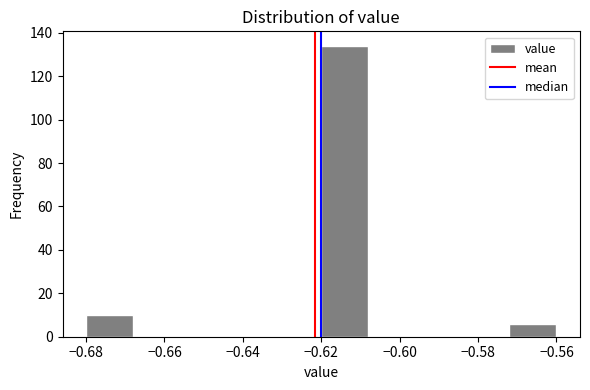

Reading left to right, list every bar in this chart as the range it spans on the x-axis followed by its height. The values are not printed on the chart, so give them approximately, as read against the axis.

-0.680 to -0.668: 10
-0.668 to -0.656: 0
-0.656 to -0.644: 0
-0.644 to -0.632: 0
-0.632 to -0.620: 0
-0.620 to -0.608: 134
-0.608 to -0.596: 0
-0.596 to -0.584: 0
-0.584 to -0.572: 0
-0.572 to -0.560: 6